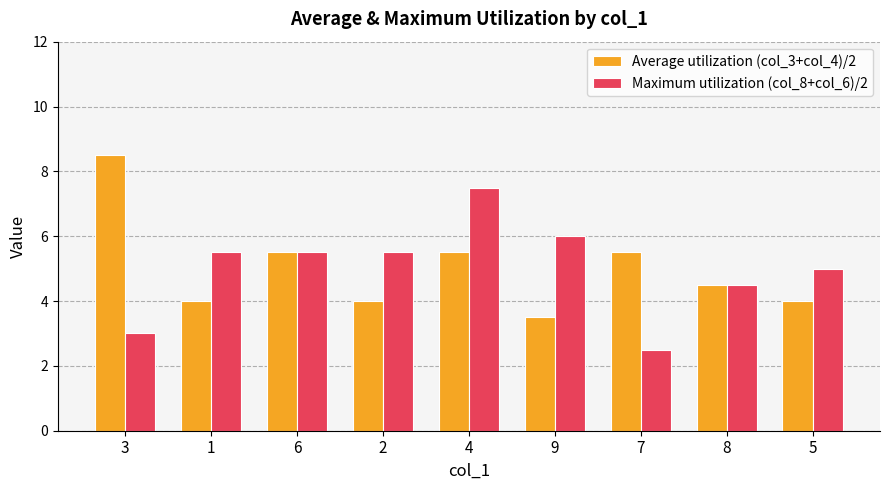

How many categories are shown in the chart?

9